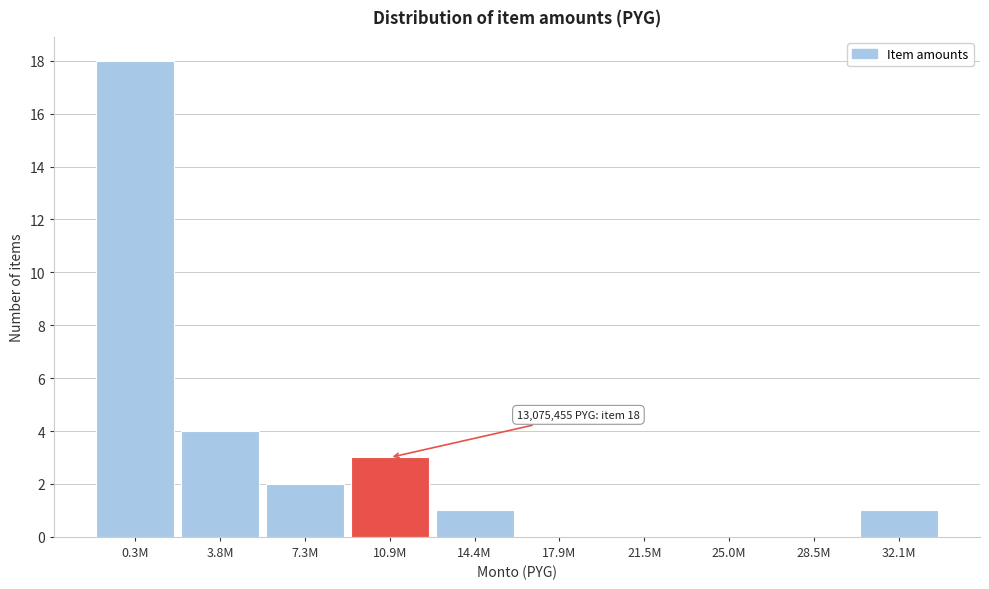

Reading left to right, list all the values displayed in this chart.

0.3M=18	3.8M=4	7.3M=2	10.9M=3	14.4M=1	17.9M=0	21.5M=0	25.0M=0	28.5M=0	32.1M=1